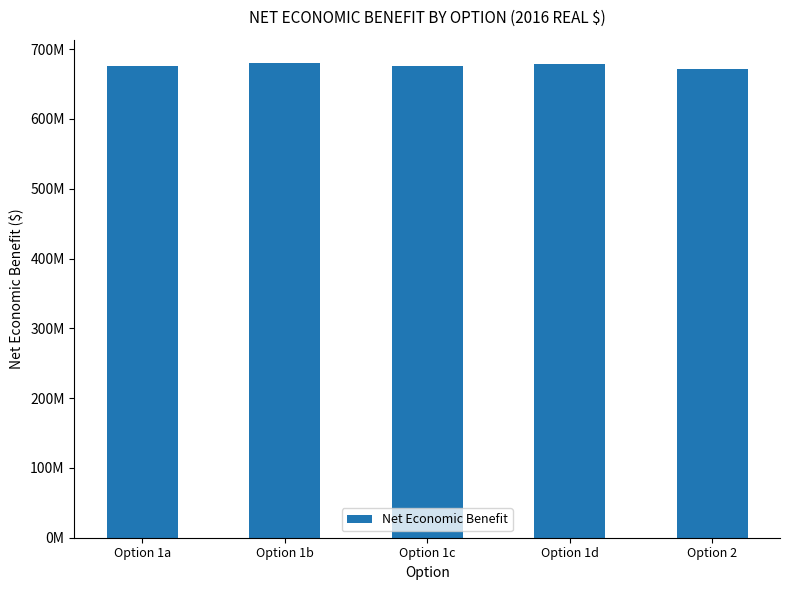

What is the maximum value shown in the chart?

679686297.4